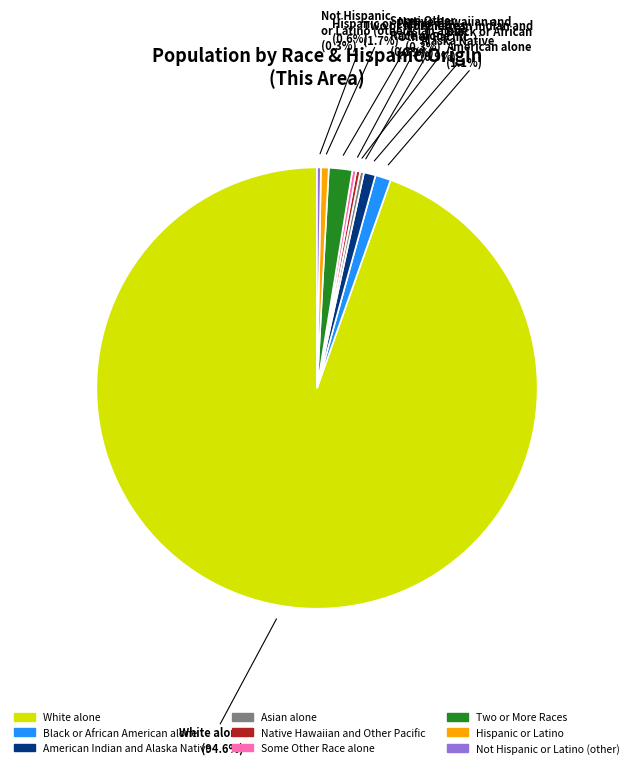

To the nearest percent, what portion does White alone represent?

95%